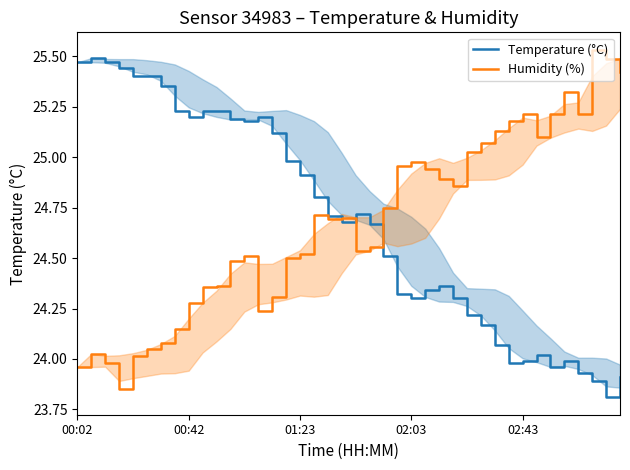

List the series in order of their peak value, lowest first.

Temperature (°C), Humidity (%)